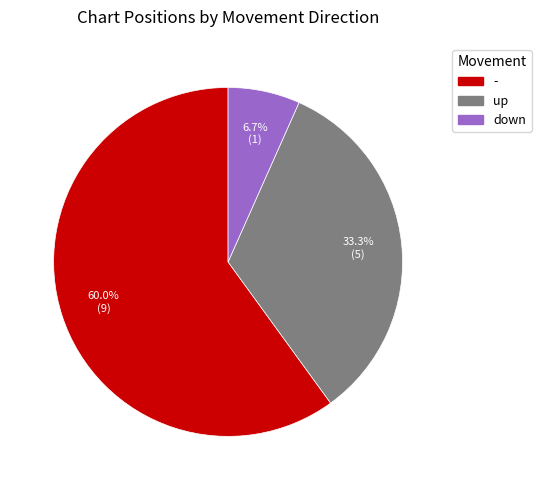

To the nearest percent, what percentage of the pie is -?

60%